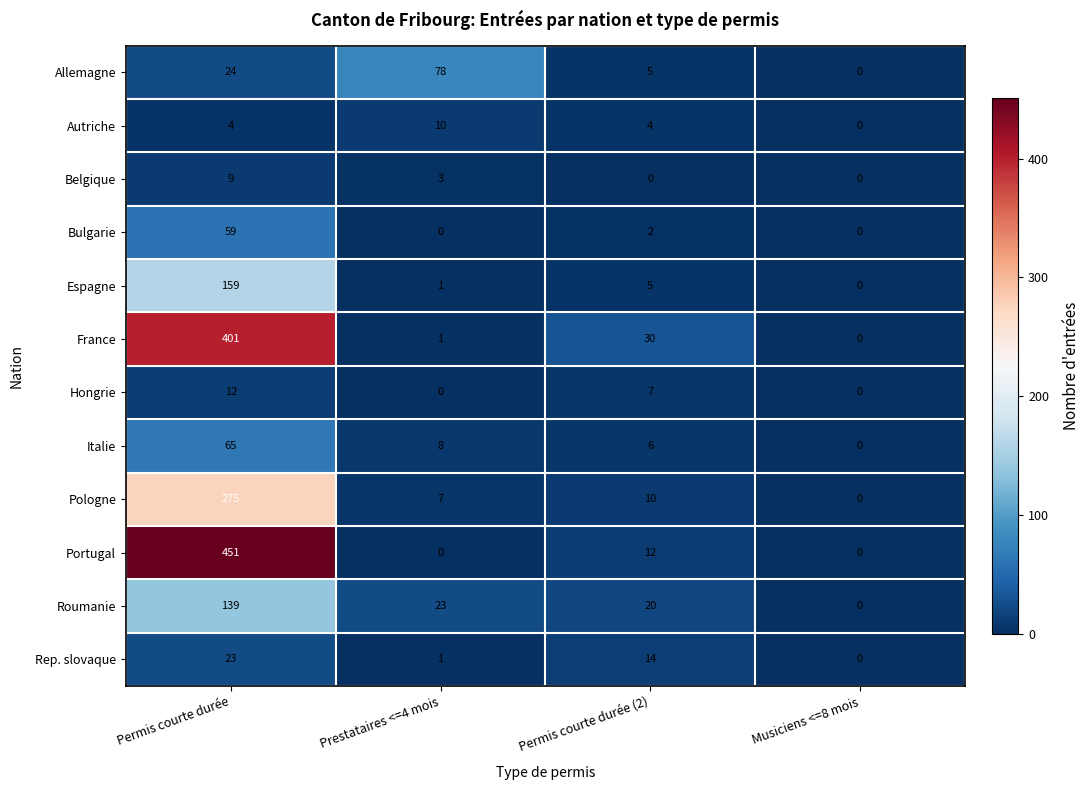

Is it true that Autriche equals 0 at Musiciens <=8 mois?

True